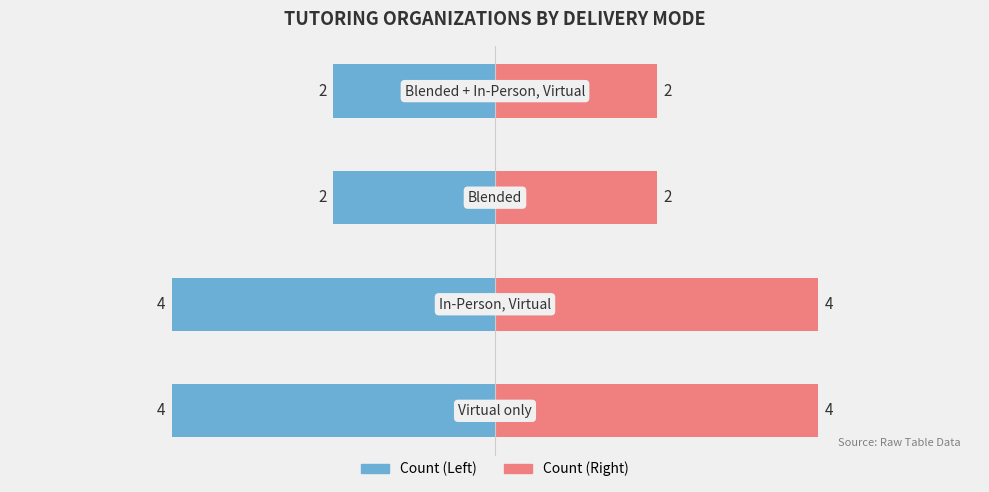

How many bars are there in each group?

2